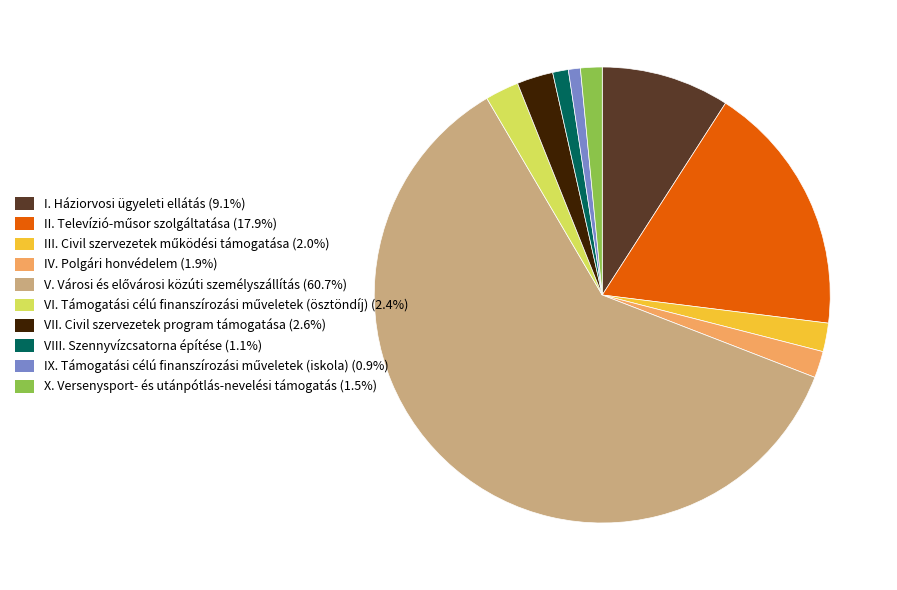

Does X. Versenysport- és utánpótlás-nevelési támogatás represent more than half of the total?

No